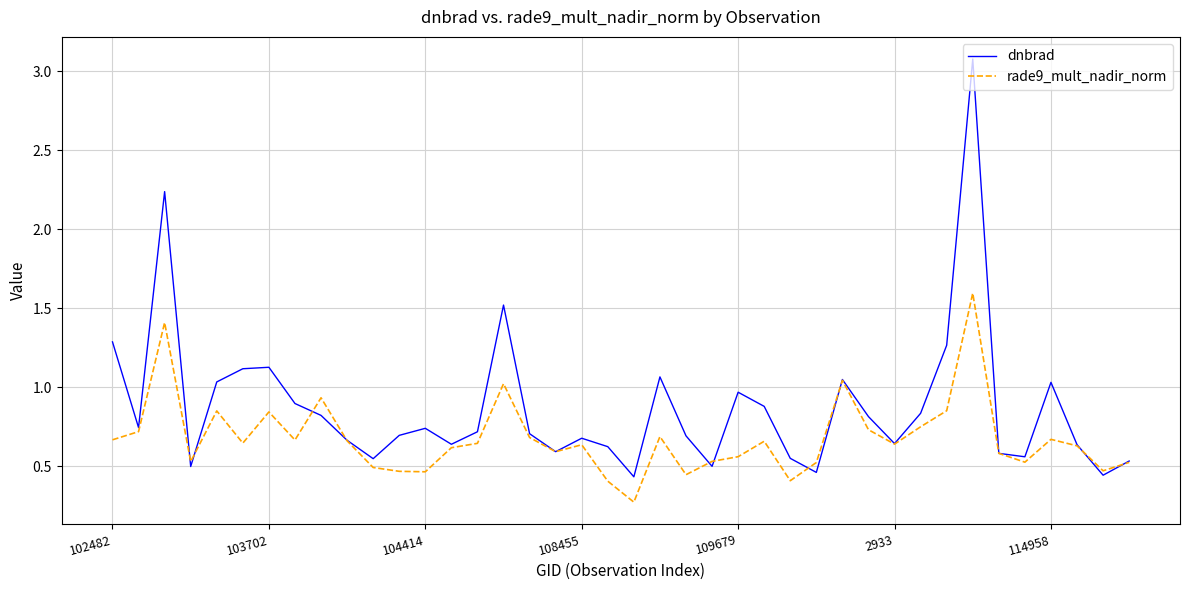

True or false: dnbrad and rade9_mult_nadir_norm intersect in this chart.

True